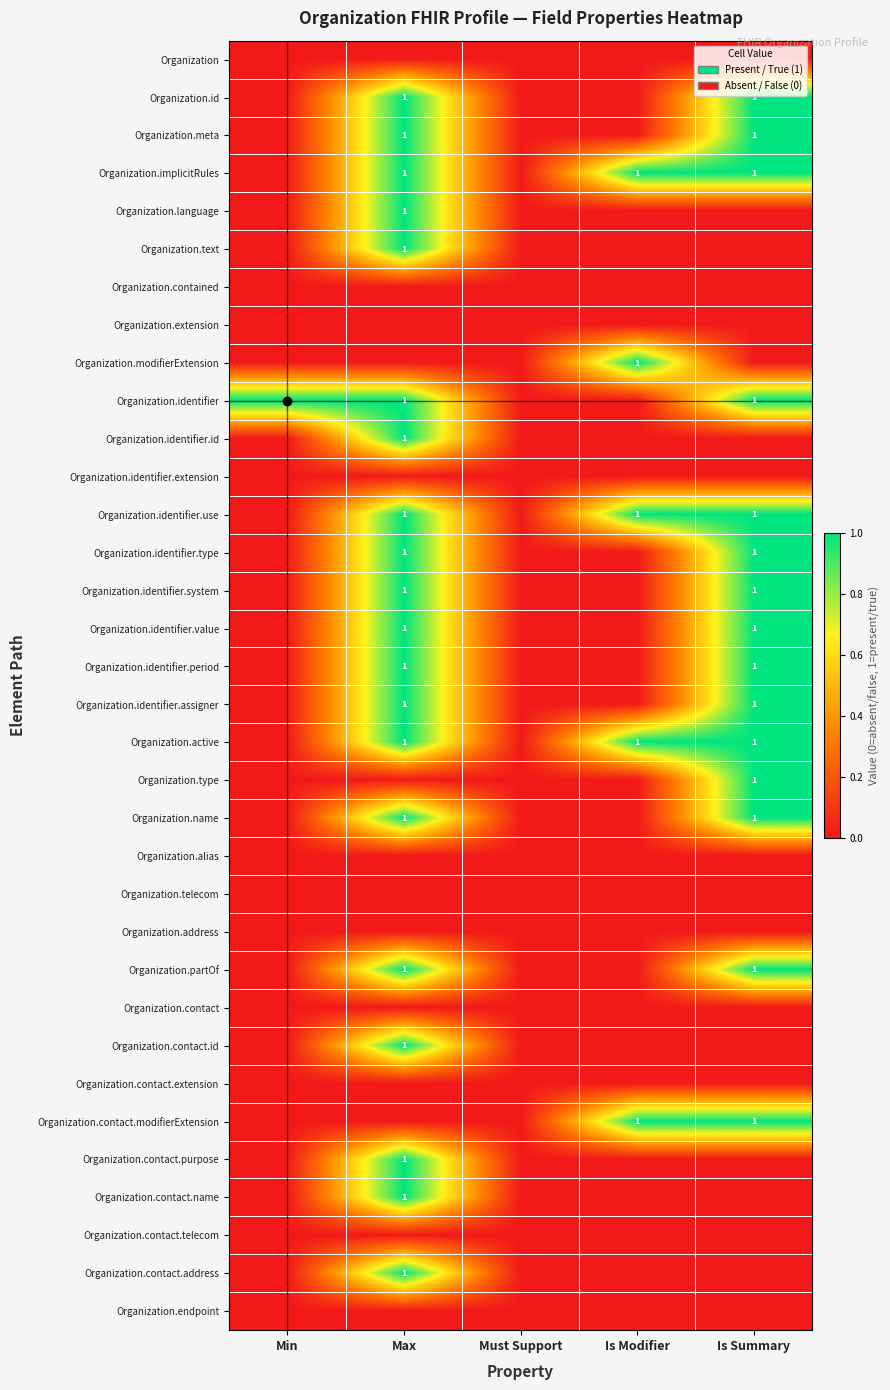

Count the Organization.identifier values in the range 0 to 1.

5